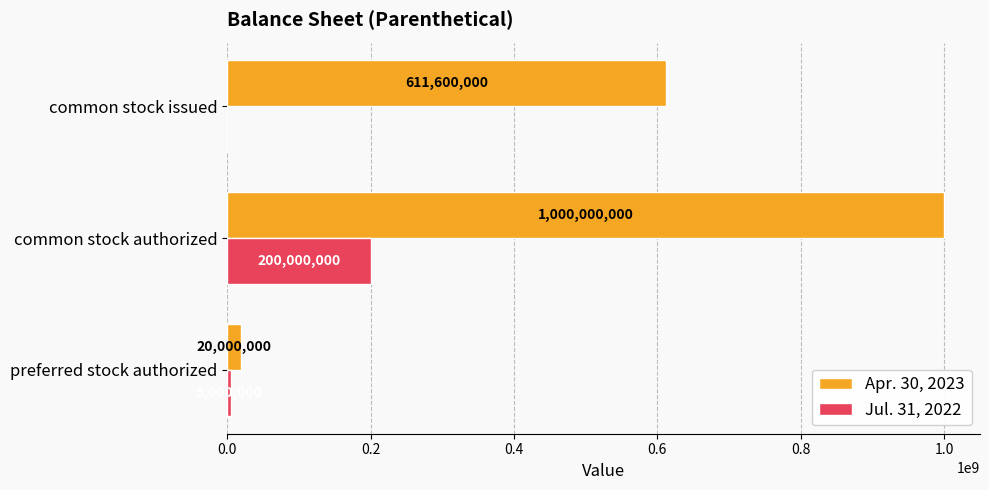

Which series has the widest spread of values?

Apr. 30, 2023